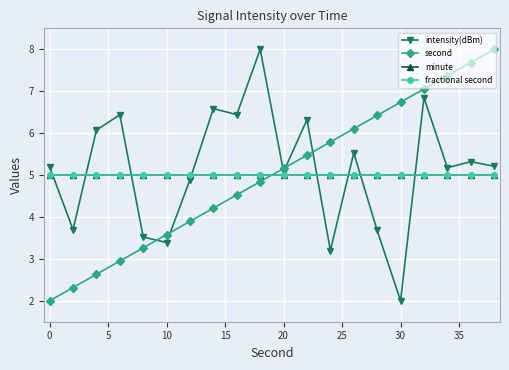

What is the difference between the second highest and second lowest values in the second series?

5.4